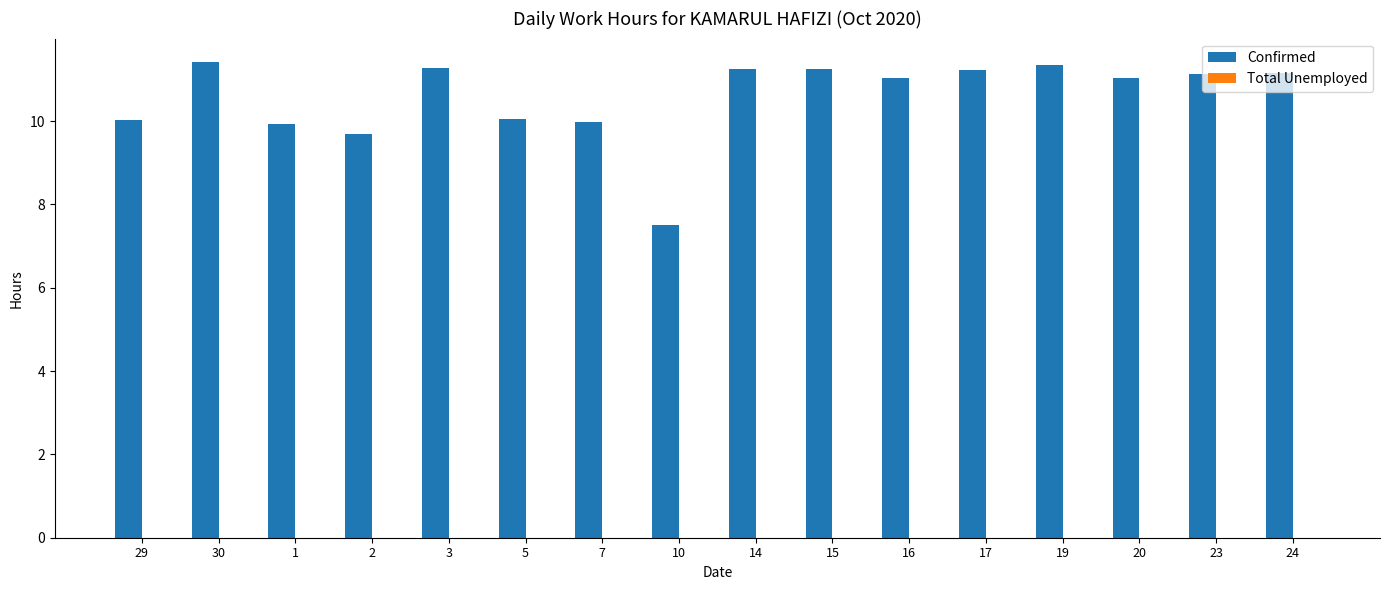

What is the average value?

10.6